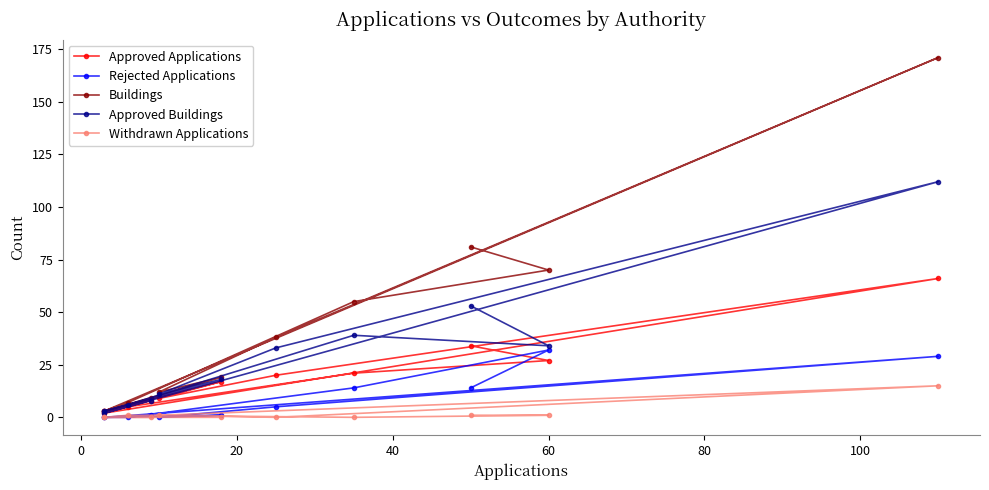

Where is Withdrawn Applications nearest to the value 7?

60